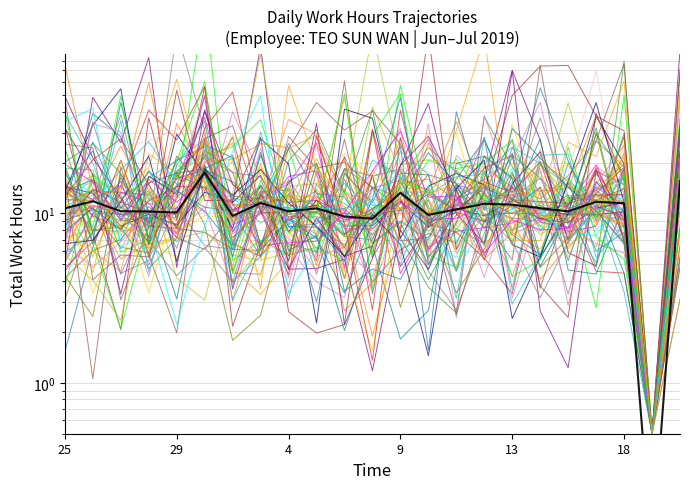

At which category does the data reach its first local valley?

29